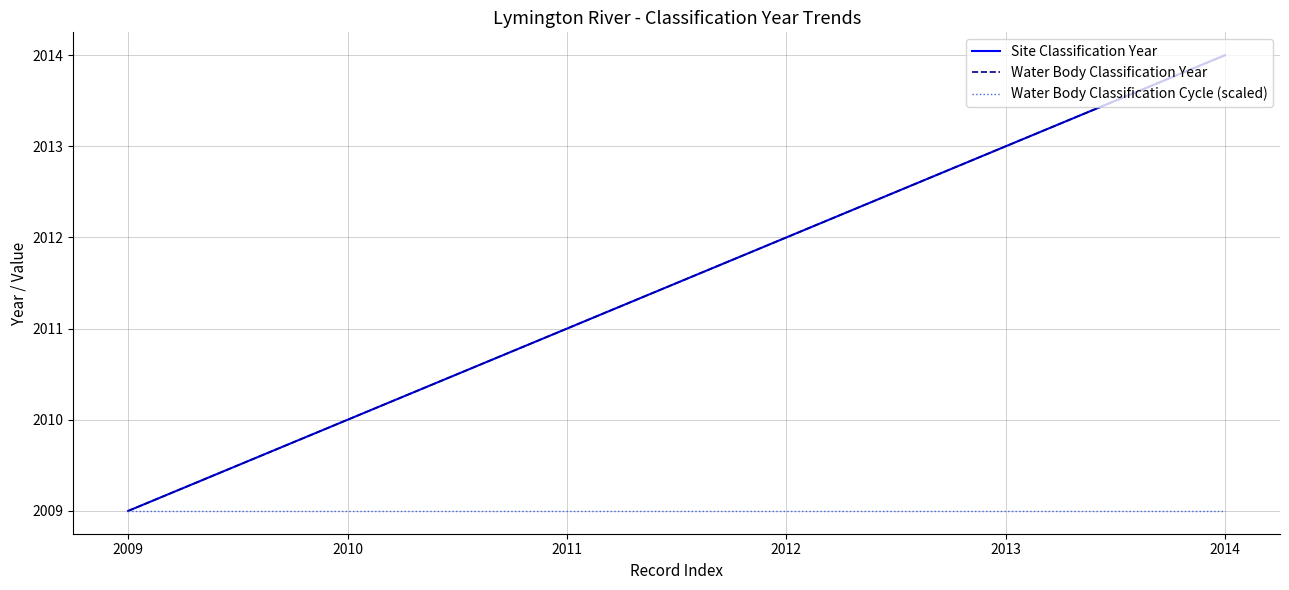

Is this an area chart (filled region under the line)?

No